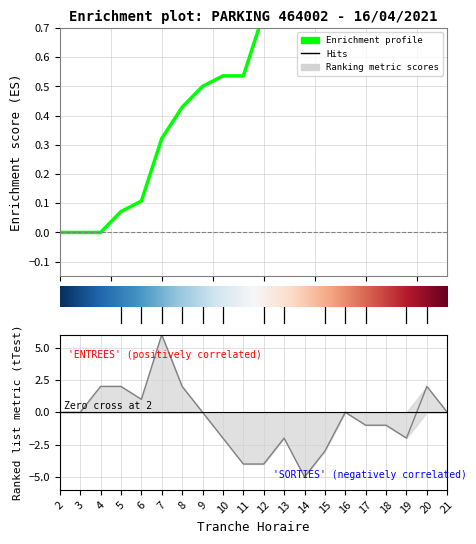

What is the value of the tranche_horaire point at the 6th from the left?

7